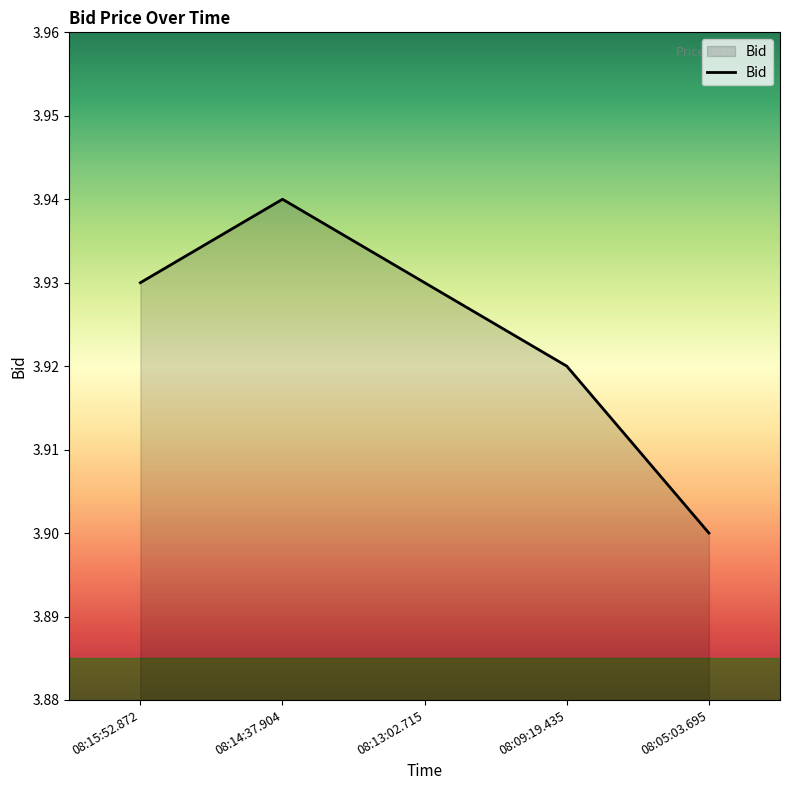

What is the sum of all values?

19.6